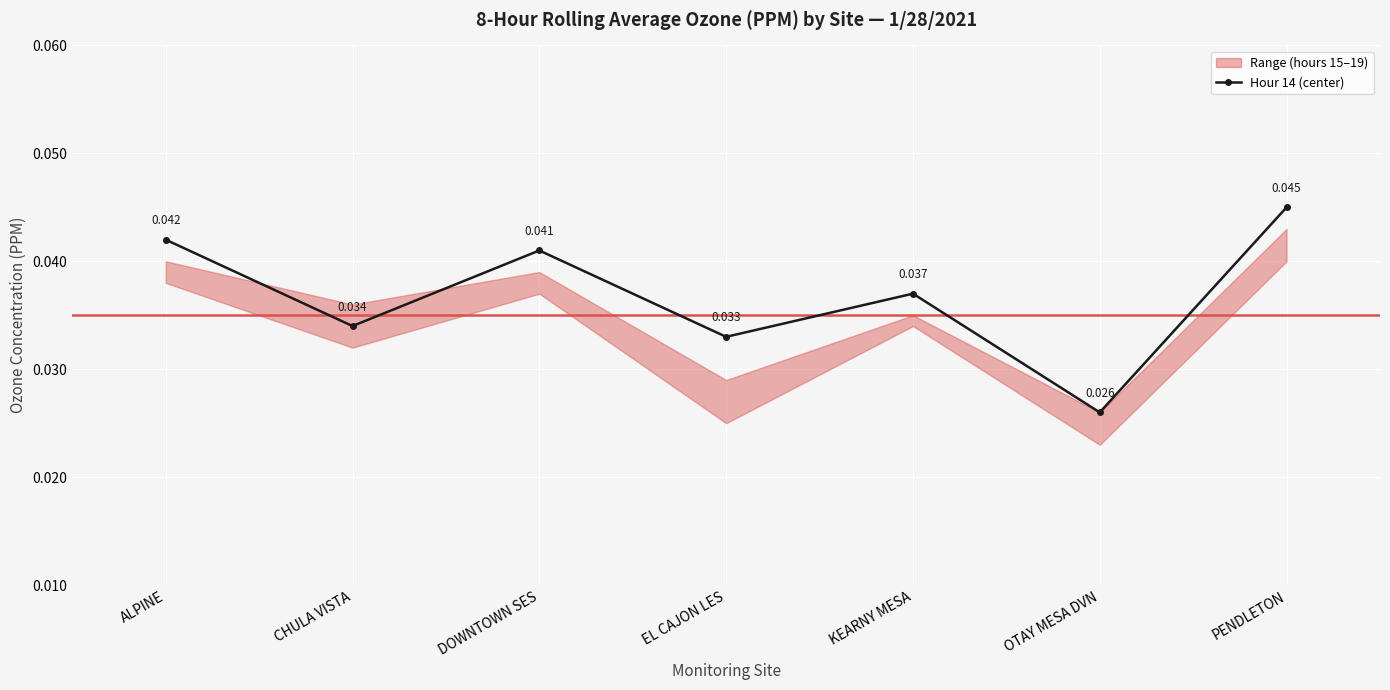

At which label does Hour 14 (center) reach its minimum?

OTAY MESA DVN